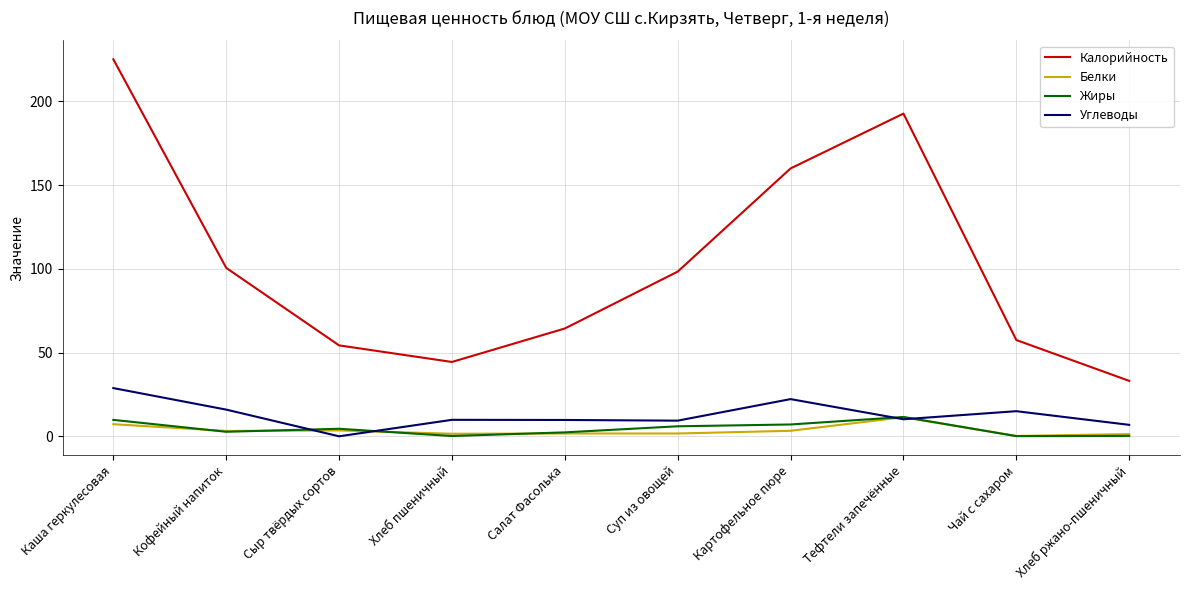

Does the chart have visible grid lines?

Yes